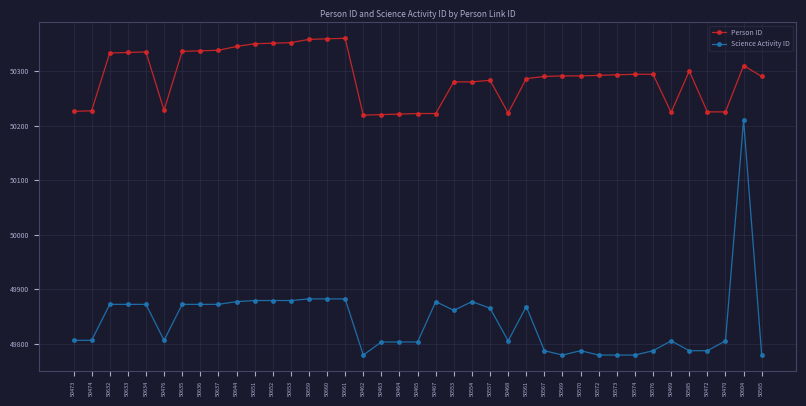

Rank the series at 50653 from lowest to highest value.

Science Activity ID, Person ID